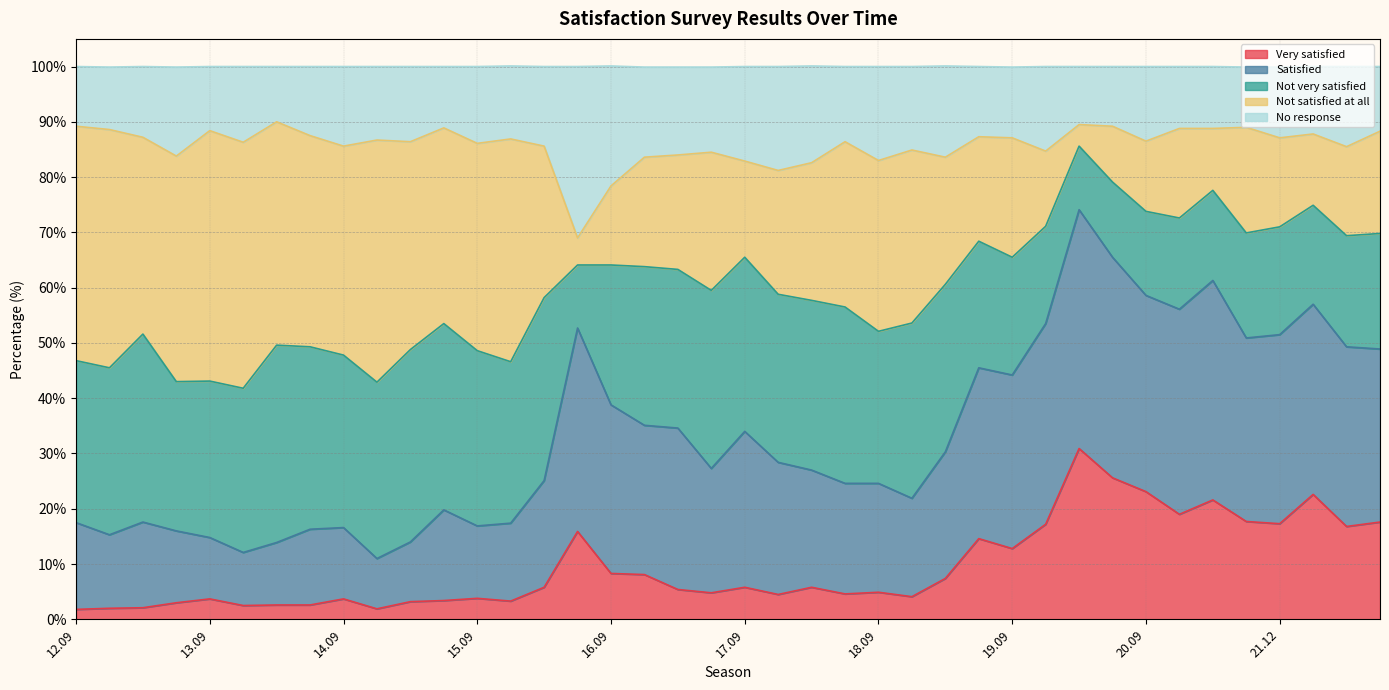

At which label is No response closest to 79?

16.09